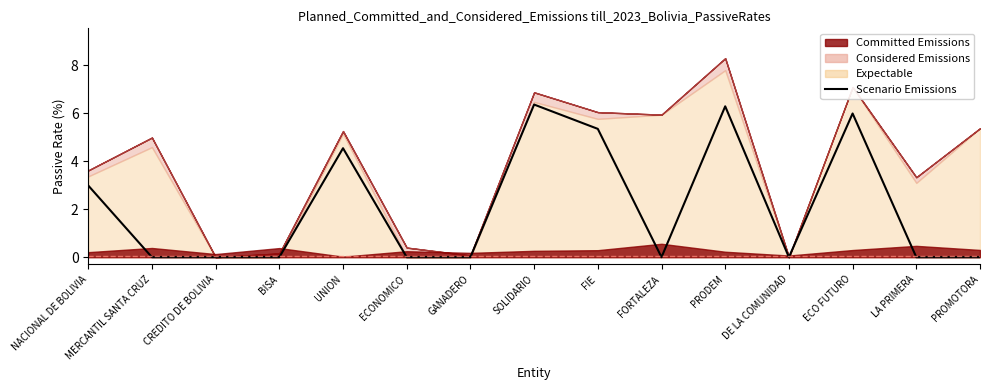

How many values are above zero?

6